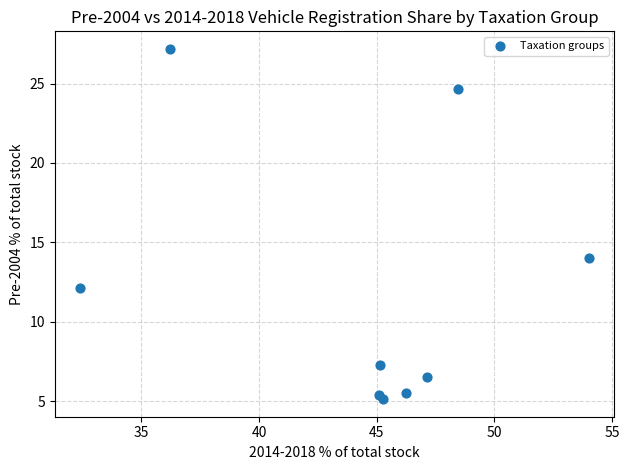

What Y value in the scatter plot is closest to 16?

14.0